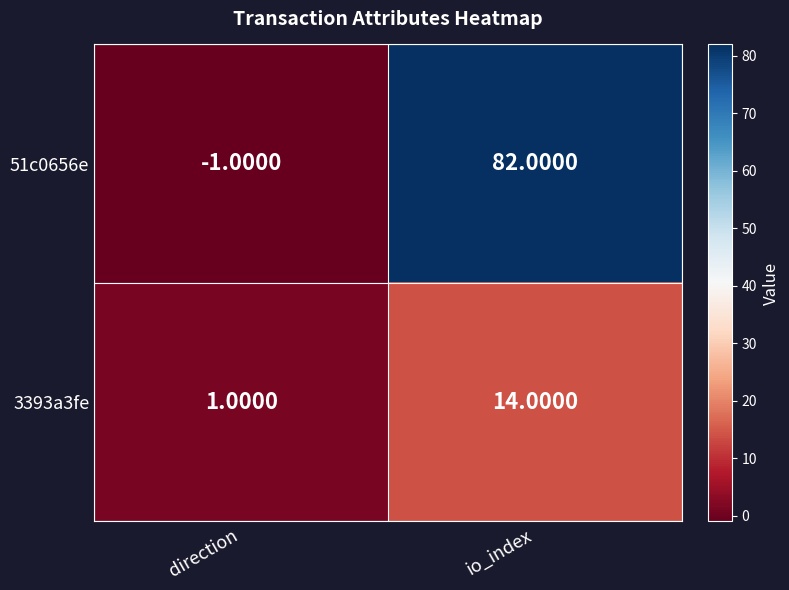

At which label is 51c0656e closest to 40?

direction